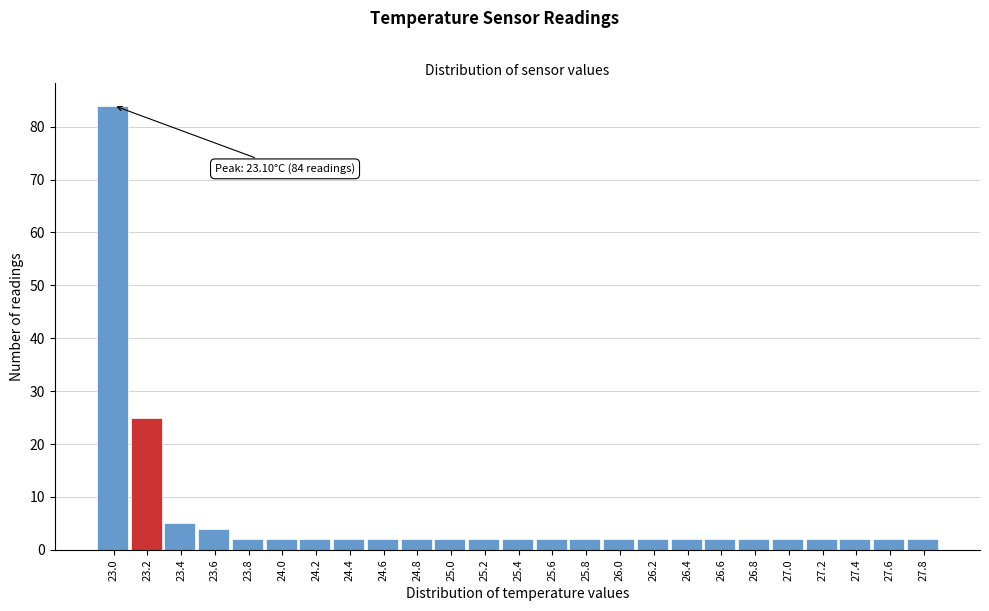

Reading left to right, what are all the values shown in this chart?

23.0=84	23.2=25	23.4=5	23.6=4	23.8=2	24.0=2	24.2=2	24.4=2	24.6=2	24.8=2	25.0=2	25.2=2	25.4=2	25.6=2	25.8=2	26.0=2	26.2=2	26.4=2	26.6=2	26.8=2	27.0=2	27.2=2	27.4=2	27.6=2	27.8=2